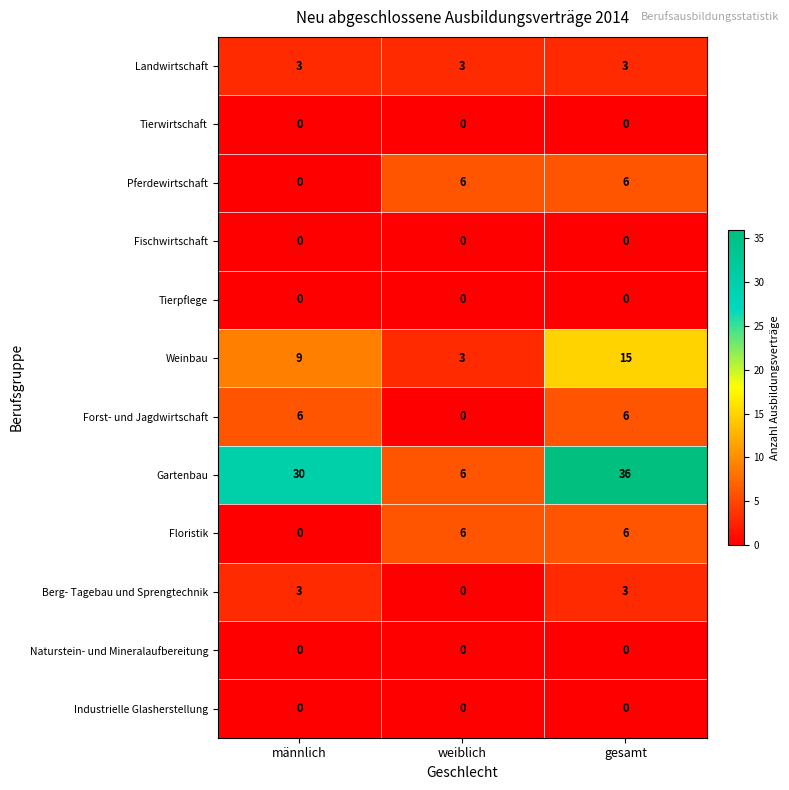

What is the difference between the highest and lowest values at weiblich?

6